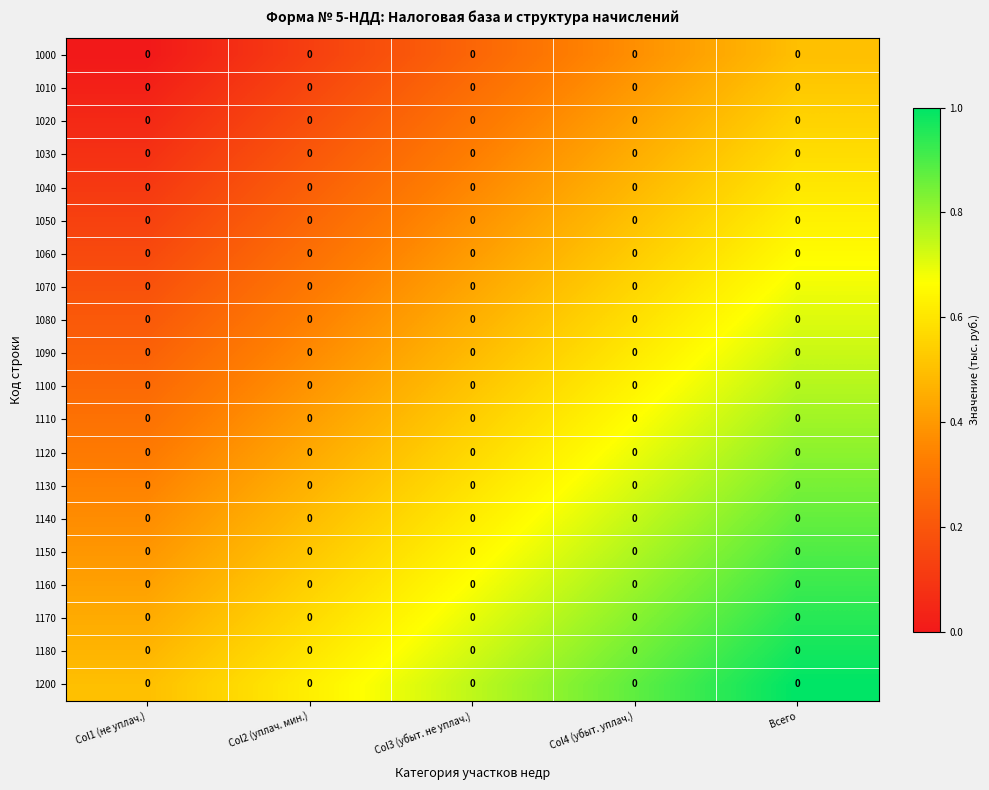

At which category is the sum across all series the highest?

Всего